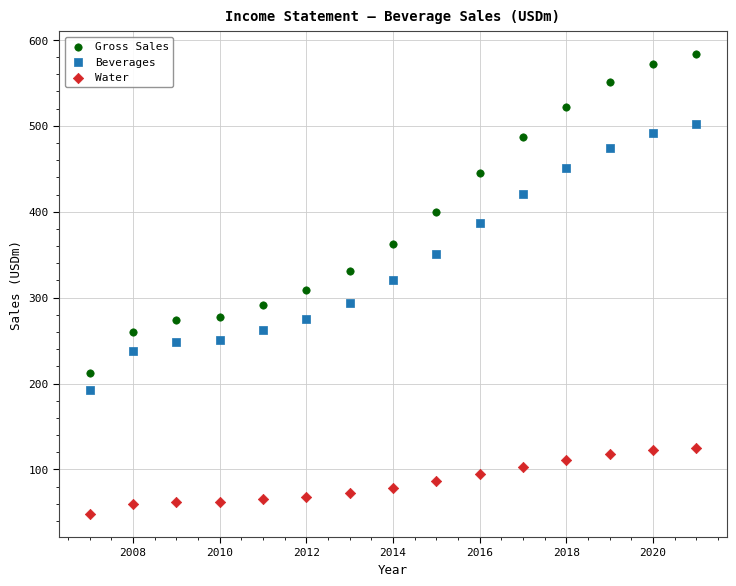

Which series contains the lowest Y value?

Water